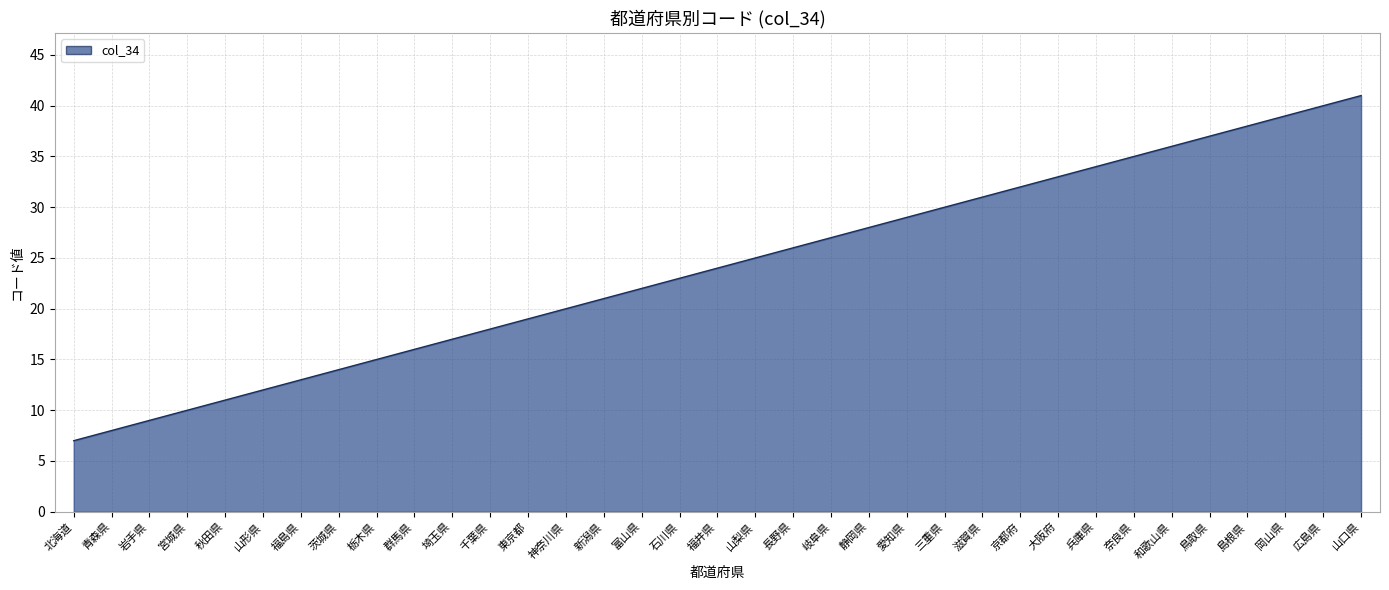

The chart shows a value of 14 at 島根県. True or false?

False